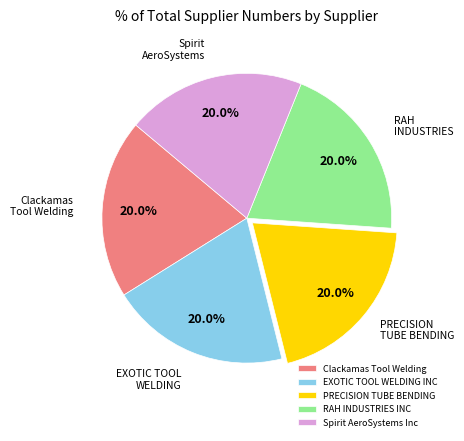

Count the number of slices in the pie.

5